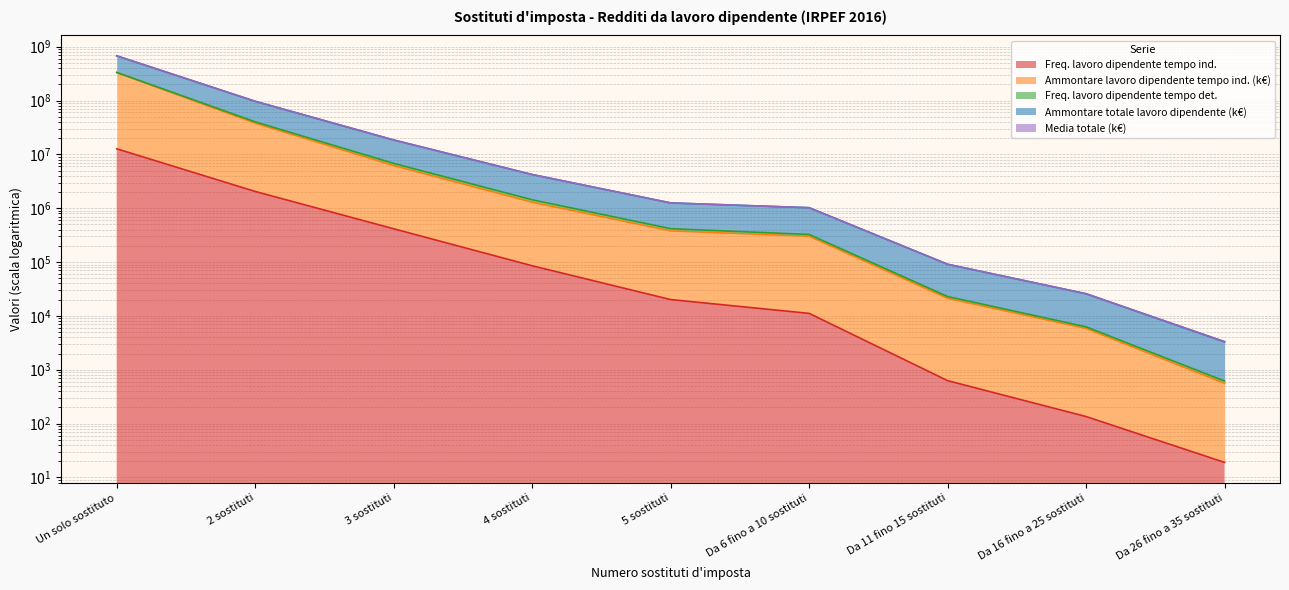

Rank the categories by Ammontare lavoro dipendente tempo ind. (k€) value from lowest to highest.

Da 26 fino a 35 sostituti, Da 16 fino a 25 sostituti, Da 11 fino 15 sostituti, Da 6 fino a 10 sostituti, 5 sostituti, 4 sostituti, 3 sostituti, 2 sostituti, Un solo sostituto